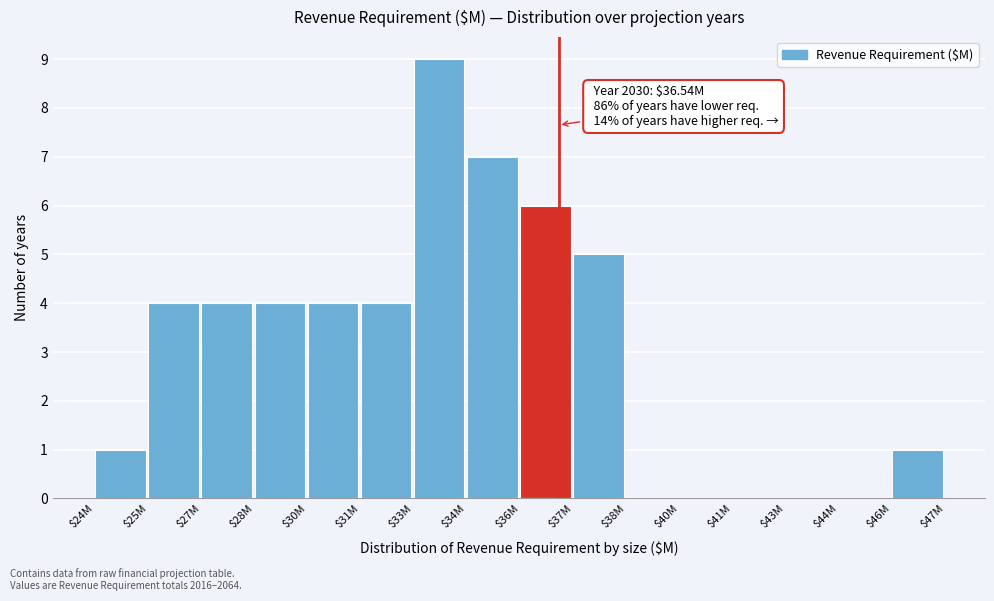

What is the maximum value shown in the chart?

9